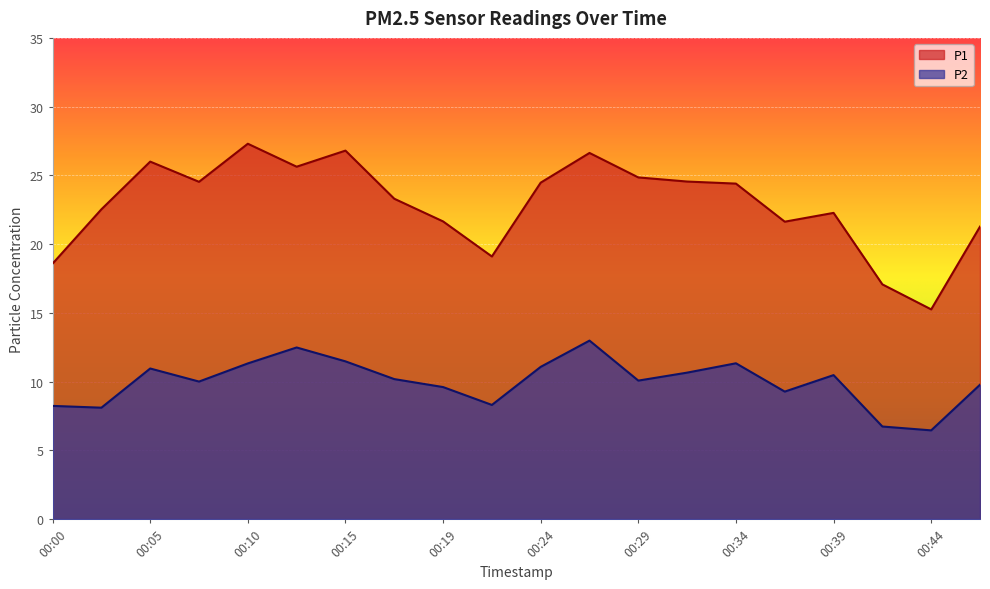

Reading left to right, list all the values displayed in this chart.

P1: 18.6	22.5	26.0	24.5	27.3	25.6	26.8	23.3	21.6	19.1	24.5	26.6	24.9	24.6	24.4	21.6	22.3	17.1	15.2	21.3
P2: 8.2	8.1	10.9	10.0	11.3	12.5	11.5	10.2	9.6	8.3	11.1	13.0	10.1	10.7	11.3	9.3	10.5	6.7	6.5	9.8